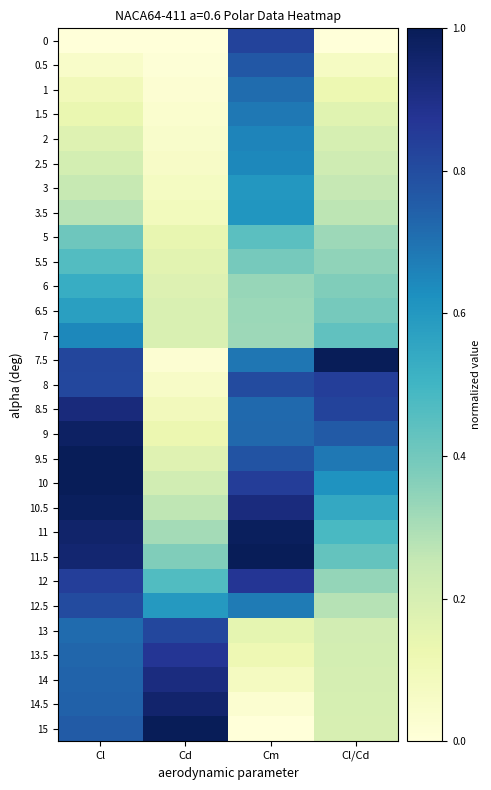

Reading left to right, extract all data points from this chart.

0: Cl=0.0	Cd=0.0	Cm=0.8	Cl/Cd=0.0
0.5: Cl=0.0	Cd=0.0	Cm=0.8	Cl/Cd=0.1
1: Cl=0.1	Cd=0.0	Cm=0.7	Cl/Cd=0.1
1.5: Cl=0.1	Cd=0.0	Cm=0.7	Cl/Cd=0.2
2: Cl=0.2	Cd=0.0	Cm=0.7	Cl/Cd=0.2
2.5: Cl=0.2	Cd=0.1	Cm=0.6	Cl/Cd=0.2
3: Cl=0.2	Cd=0.1	Cm=0.6	Cl/Cd=0.3
3.5: Cl=0.3	Cd=0.1	Cm=0.6	Cl/Cd=0.3
5: Cl=0.4	Cd=0.1	Cm=0.4	Cl/Cd=0.3
5.5: Cl=0.5	Cd=0.2	Cm=0.4	Cl/Cd=0.3
6: Cl=0.5	Cd=0.2	Cm=0.3	Cl/Cd=0.4
6.5: Cl=0.6	Cd=0.2	Cm=0.3	Cl/Cd=0.4
7: Cl=0.6	Cd=0.2	Cm=0.3	Cl/Cd=0.4
7.5: Cl=0.8	Cd=0.0	Cm=0.7	Cl/Cd=1.0
8: Cl=0.8	Cd=0.1	Cm=0.8	Cl/Cd=0.8
8.5: Cl=0.9	Cd=0.1	Cm=0.7	Cl/Cd=0.8
9: Cl=1.0	Cd=0.1	Cm=0.7	Cl/Cd=0.8
9.5: Cl=1.0	Cd=0.2	Cm=0.8	Cl/Cd=0.7
10: Cl=1.0	Cd=0.2	Cm=0.8	Cl/Cd=0.6
10.5: Cl=1.0	Cd=0.3	Cm=0.9	Cl/Cd=0.5
11: Cl=1.0	Cd=0.3	Cm=1.0	Cl/Cd=0.5
11.5: Cl=0.9	Cd=0.4	Cm=1.0	Cl/Cd=0.4
12: Cl=0.8	Cd=0.5	Cm=0.9	Cl/Cd=0.3
12.5: Cl=0.8	Cd=0.6	Cm=0.7	Cl/Cd=0.3
13: Cl=0.7	Cd=0.8	Cm=0.1	Cl/Cd=0.2
13.5: Cl=0.7	Cd=0.9	Cm=0.1	Cl/Cd=0.2
14: Cl=0.7	Cd=0.9	Cm=0.1	Cl/Cd=0.2
14.5: Cl=0.7	Cd=1.0	Cm=0.0	Cl/Cd=0.2
15: Cl=0.8	Cd=1.0	Cm=0.0	Cl/Cd=0.2